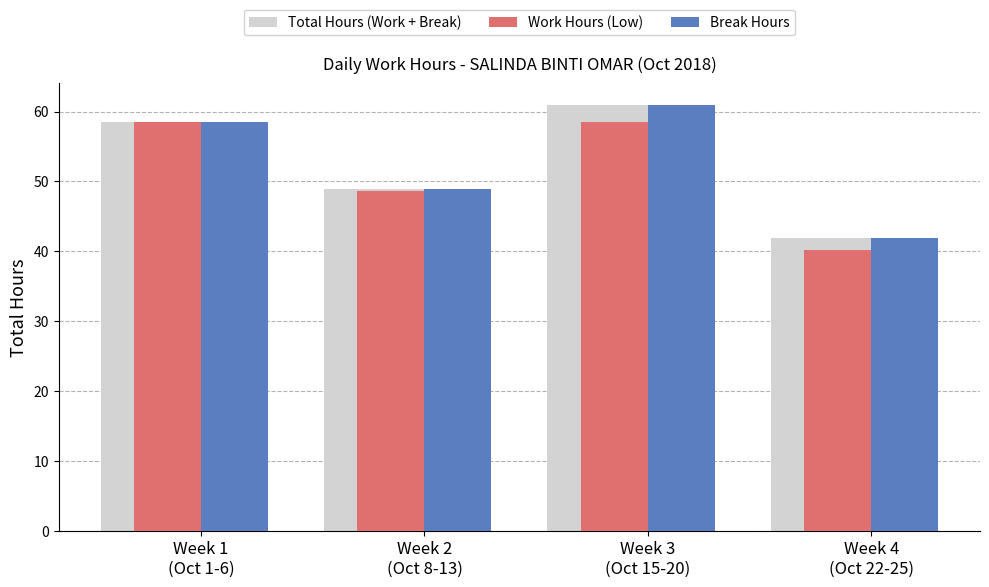

What is the highest value of the Total Hours (Work + Break) series?

61.0